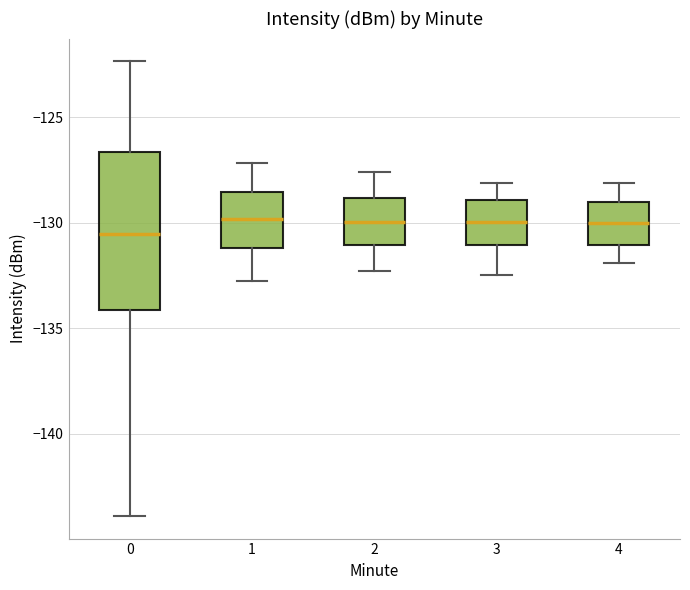

Reading left to right, read every box against the y-axis: the position of its median line, the range the box covers, and the ends of its whiskers. The values are not printed on the chart, so give them approximately, as read against the axis.

0: median -130.5, box -134.0 to -126.5, whiskers -144.0 to -122.5
1: median -130.0, box -131.0 to -128.5, whiskers -133.0 to -127.0
2: median -130.0, box -131.0 to -129.0, whiskers -132.5 to -127.5
3: median -130.0, box -131.0 to -129.0, whiskers -132.5 to -128.0
4: median -130.0, box -131.0 to -129.0, whiskers -132.0 to -128.0